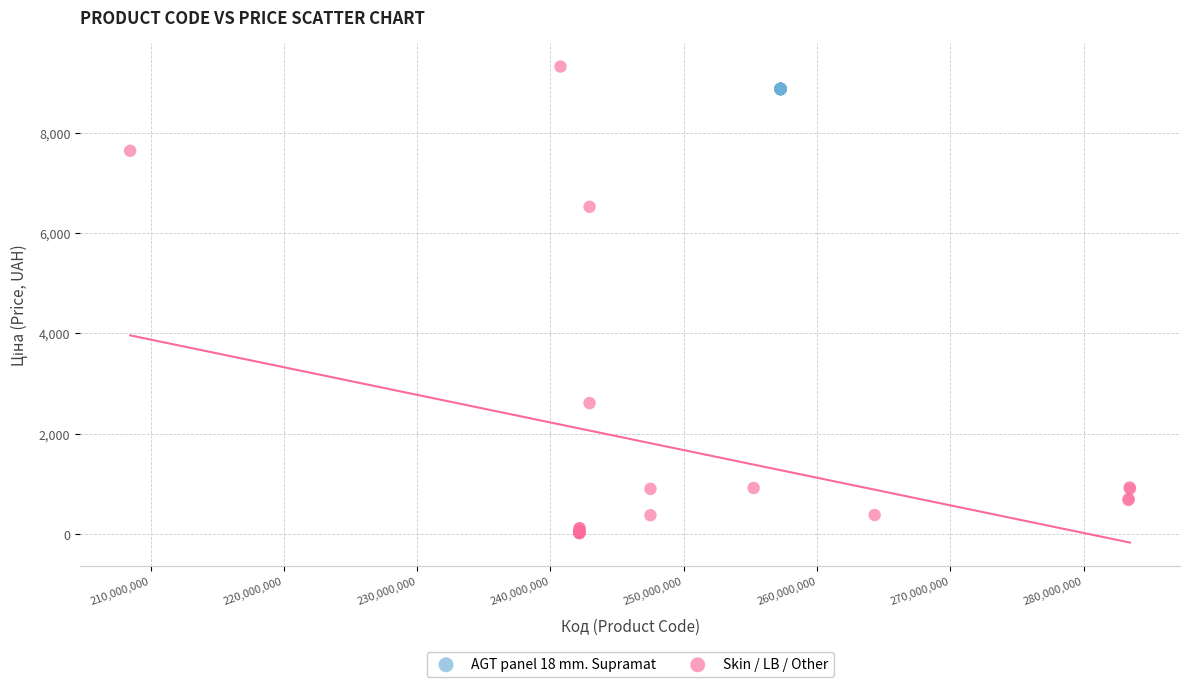

Which series contains the lowest Y value?

Skin / LB / Other